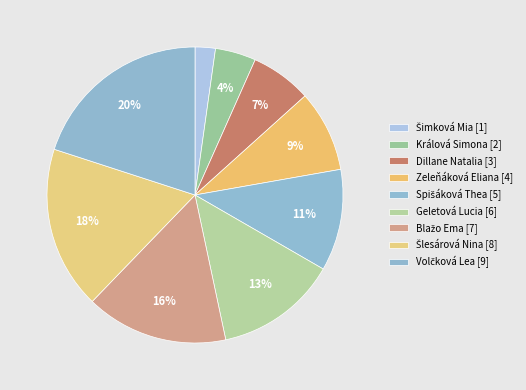

To the nearest percent, what portion does Blažo Ema represent?

16%